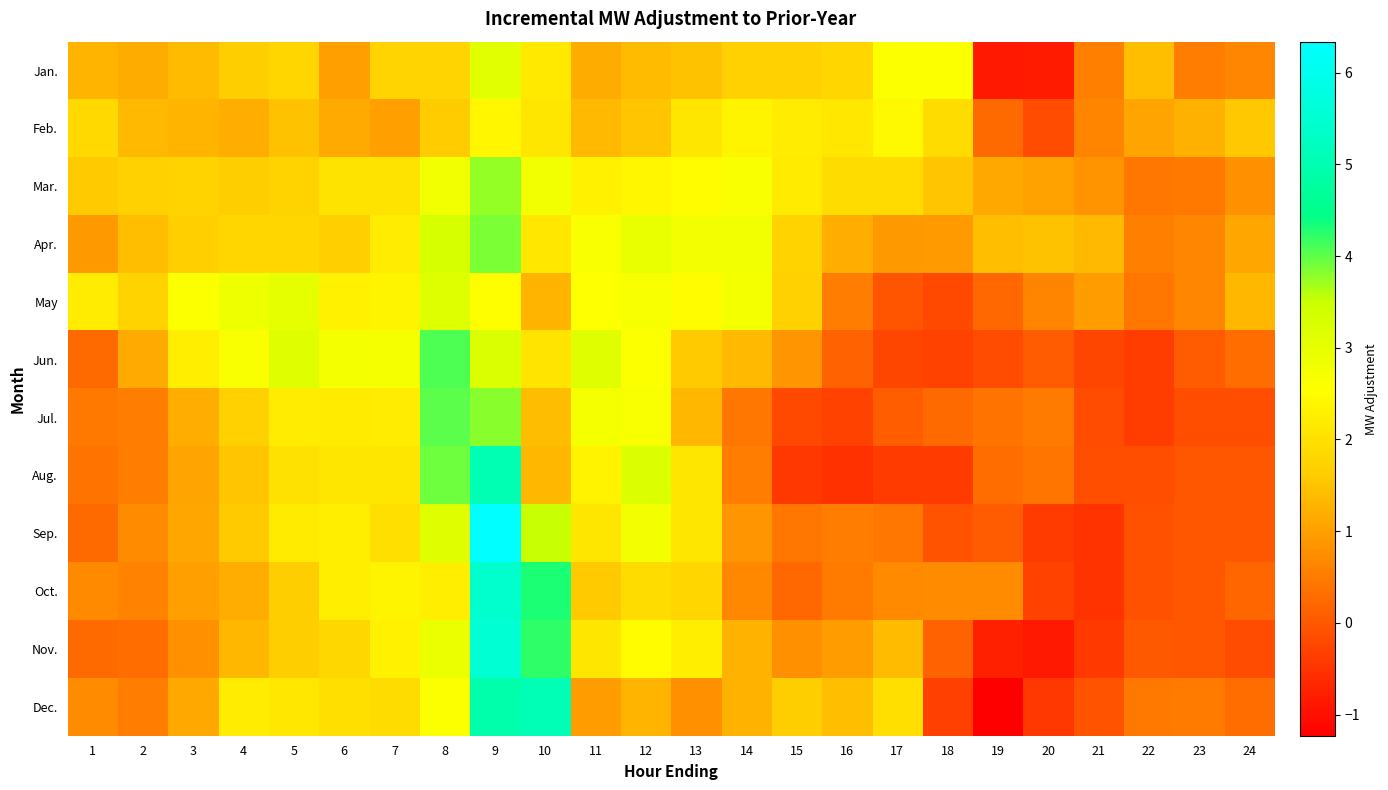

What is the spread (max minus min) of values at 23?

1.3